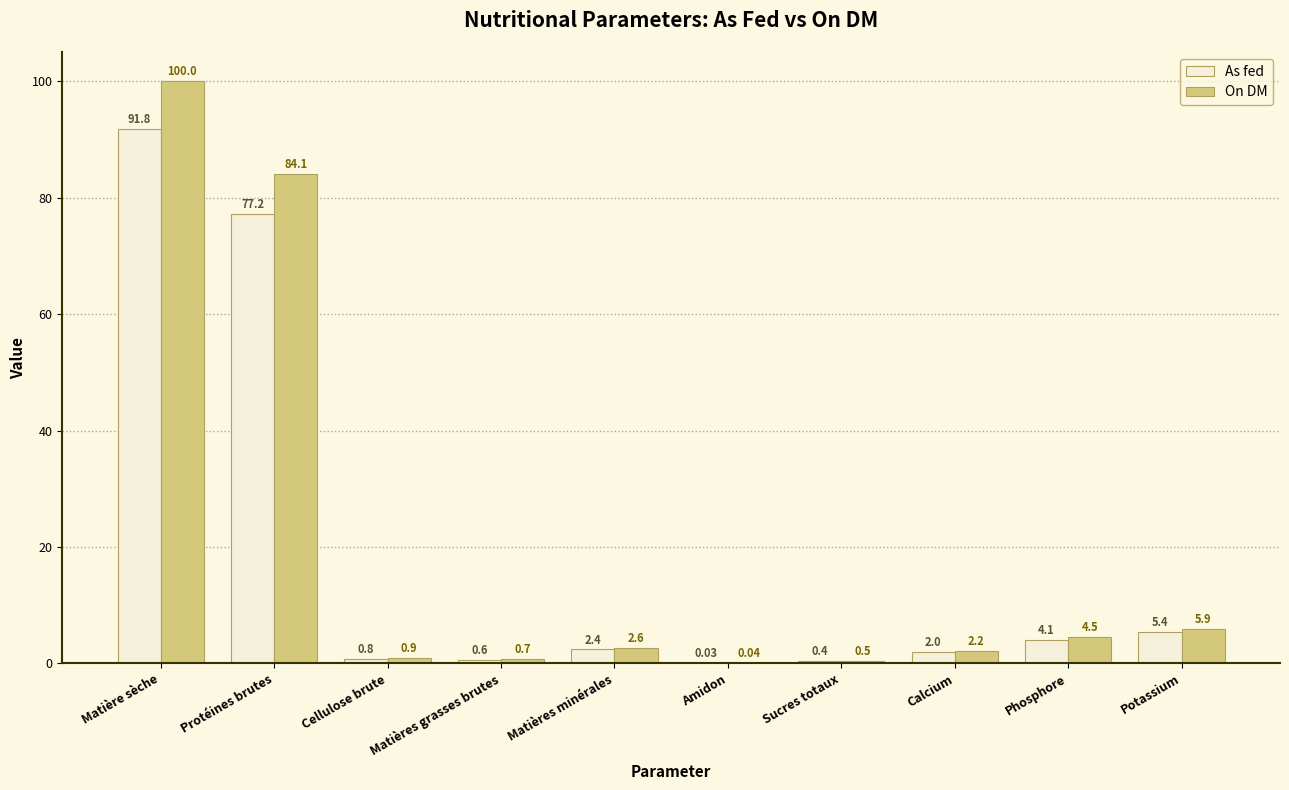

Where is As fed nearest to the value 45?

Protéines brutes